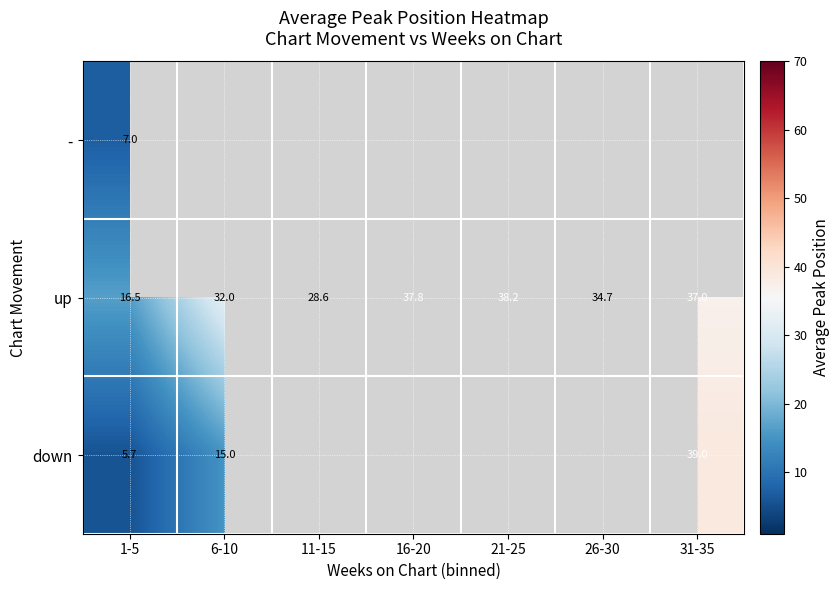

At how many categories does at least one series exceed 27?

6